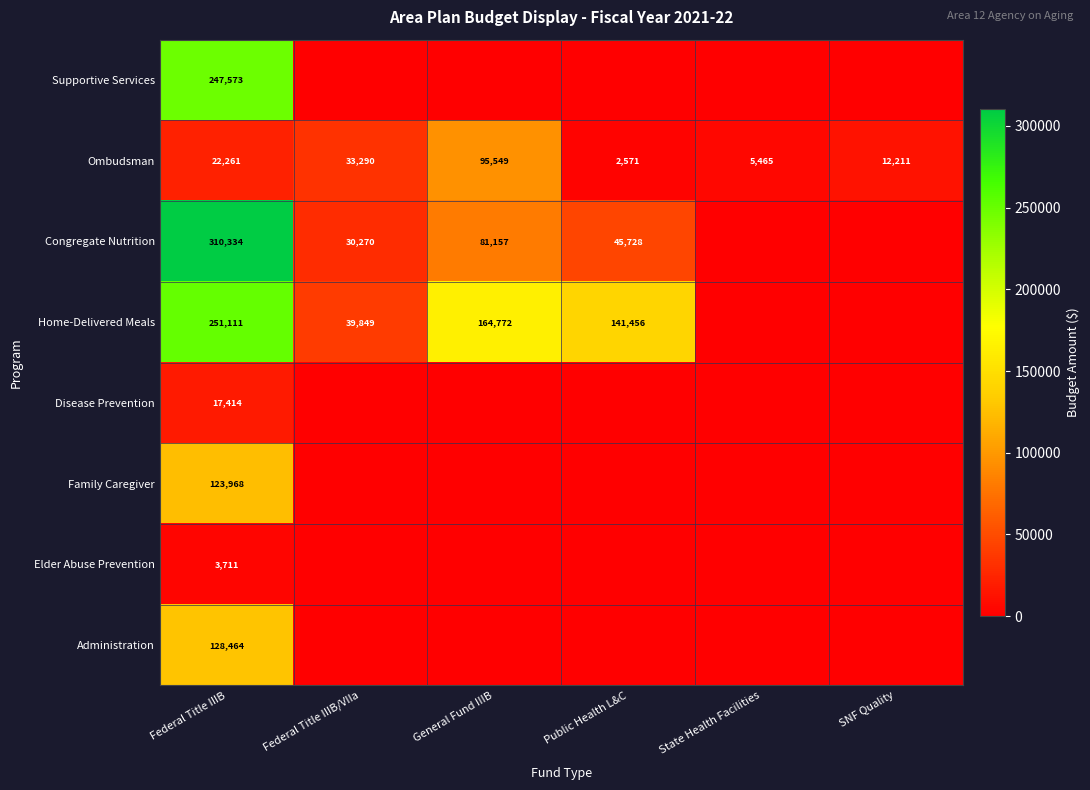

How many series are shown in this chart?

8